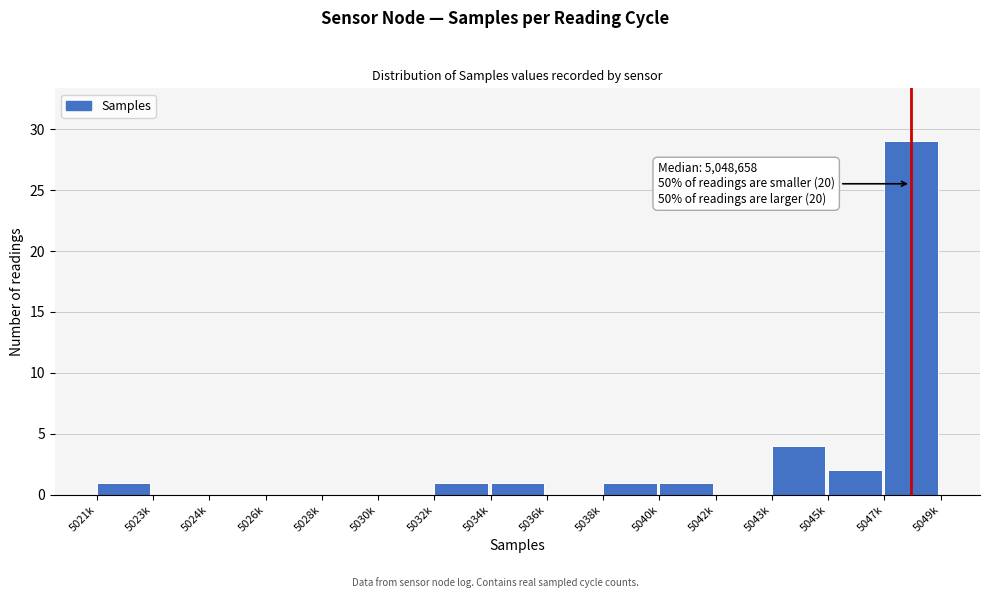

Reading right to left, list all the values displayed in this chart.

5047k=29	5045k=2	5043k=4	5042k=0	5040k=1	5038k=1	5036k=0	5034k=1	5032k=1	5030k=0	5028k=0	5026k=0	5024k=0	5023k=0	5021k=1